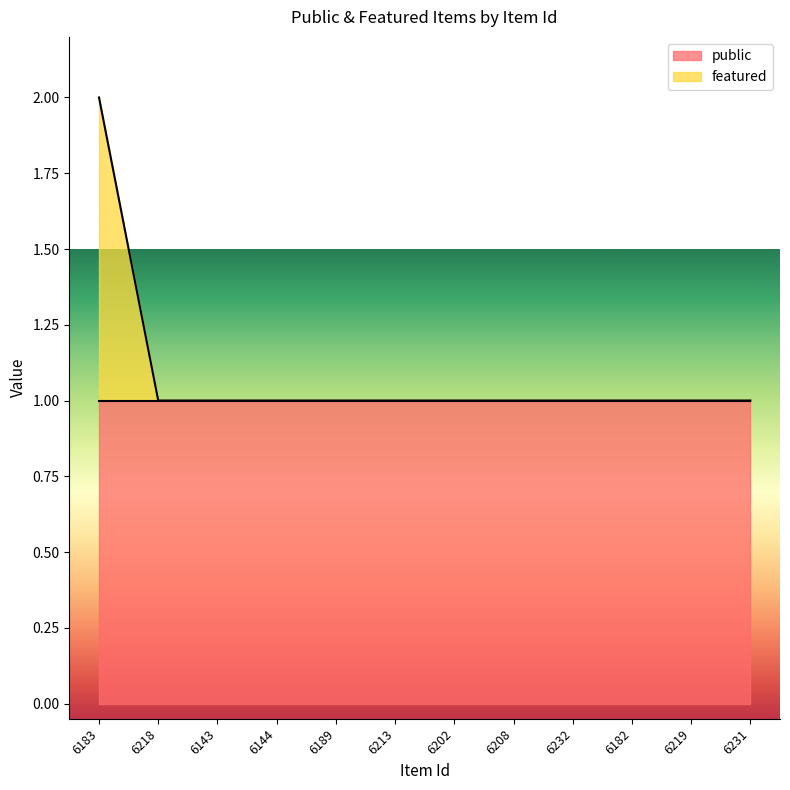

What position from the left is 6231?

12